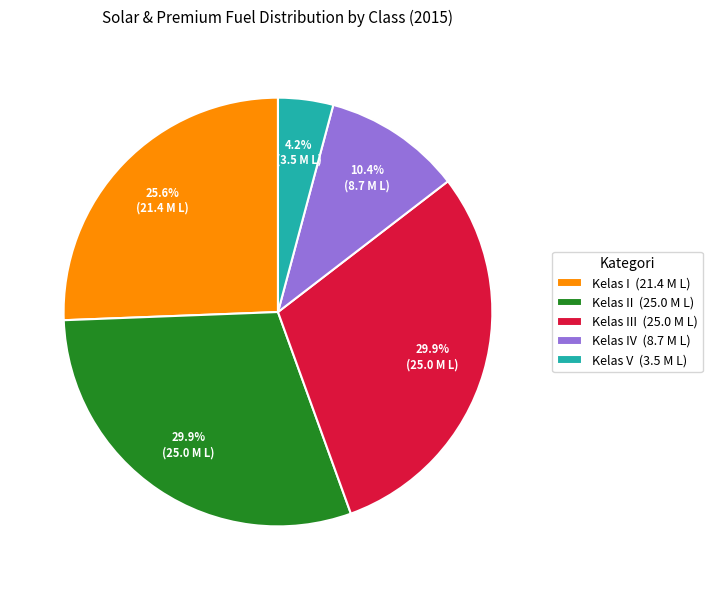

Approximately how many times larger is the value at Kelas II (25.0 M L) compared to Kelas III (25.0 M L)?

1.0